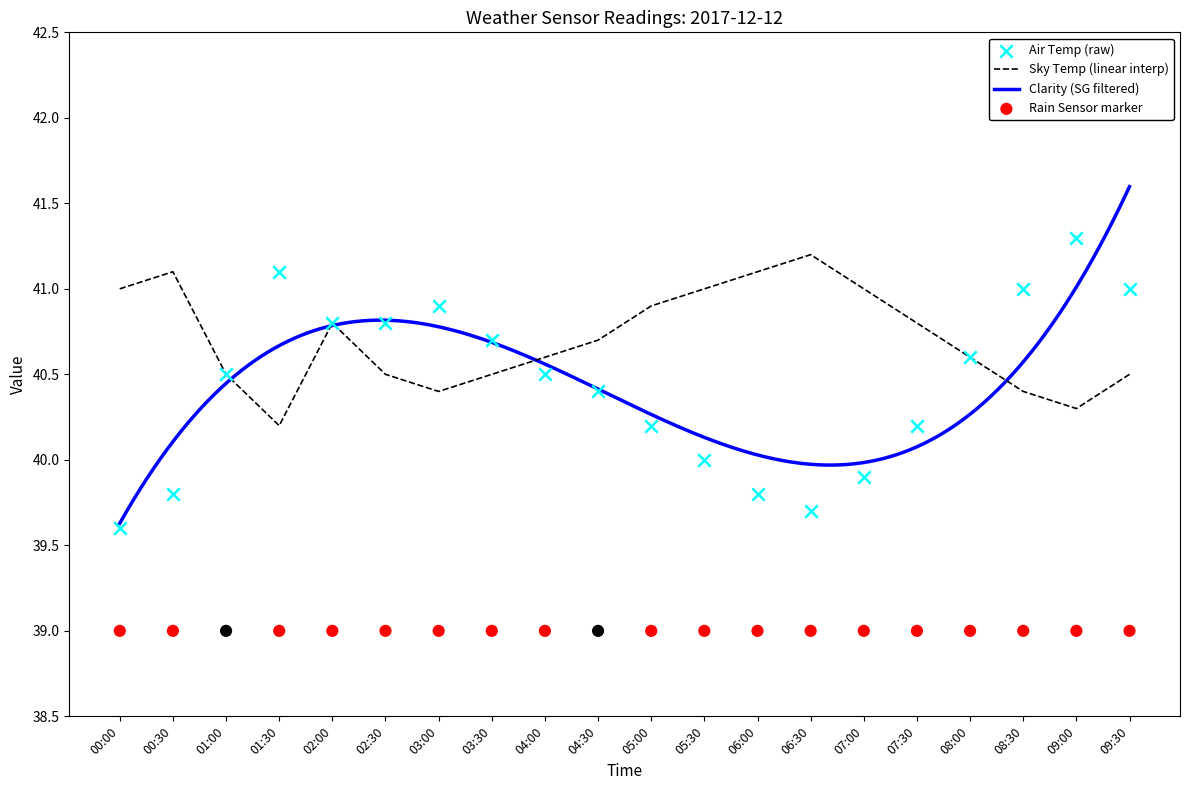

At which label does Sky Temp (linear interp) reach its minimum?

01:30